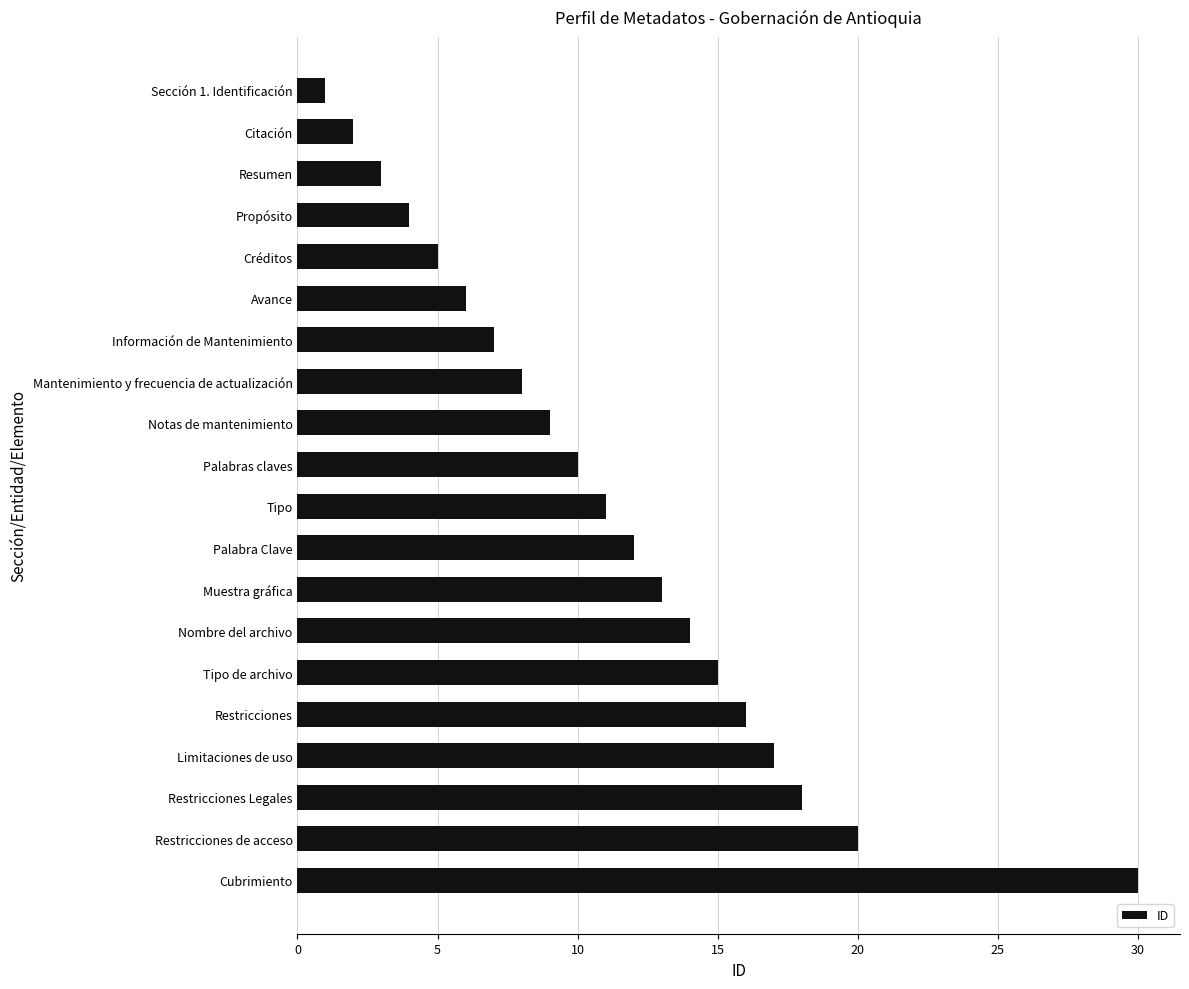

List the labels in order of value, largest first.

Cubrimiento, Restricciones de acceso, Restricciones Legales, Limitaciones de uso, Restricciones, Tipo de archivo, Nombre del archivo, Muestra gráfica, Palabra Clave, Tipo, Palabras claves, Notas de mantenimiento, Mantenimiento y frecuencia de actualización, Información de Mantenimiento, Avance, Créditos, Propósito, Resumen, Citación, Sección 1. Identificación